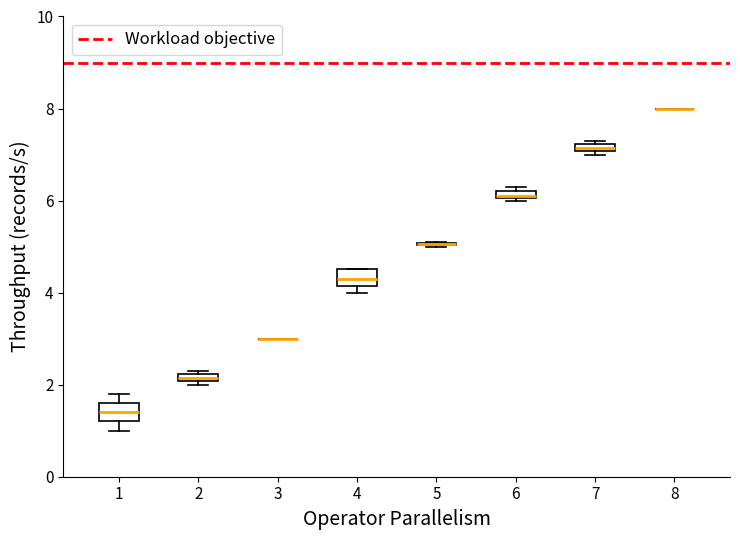

Where is the upper edge of the box at x = 7 on the y-axis? The values are not printed on the chart, so give them approximately, as read against the axis.

7.2